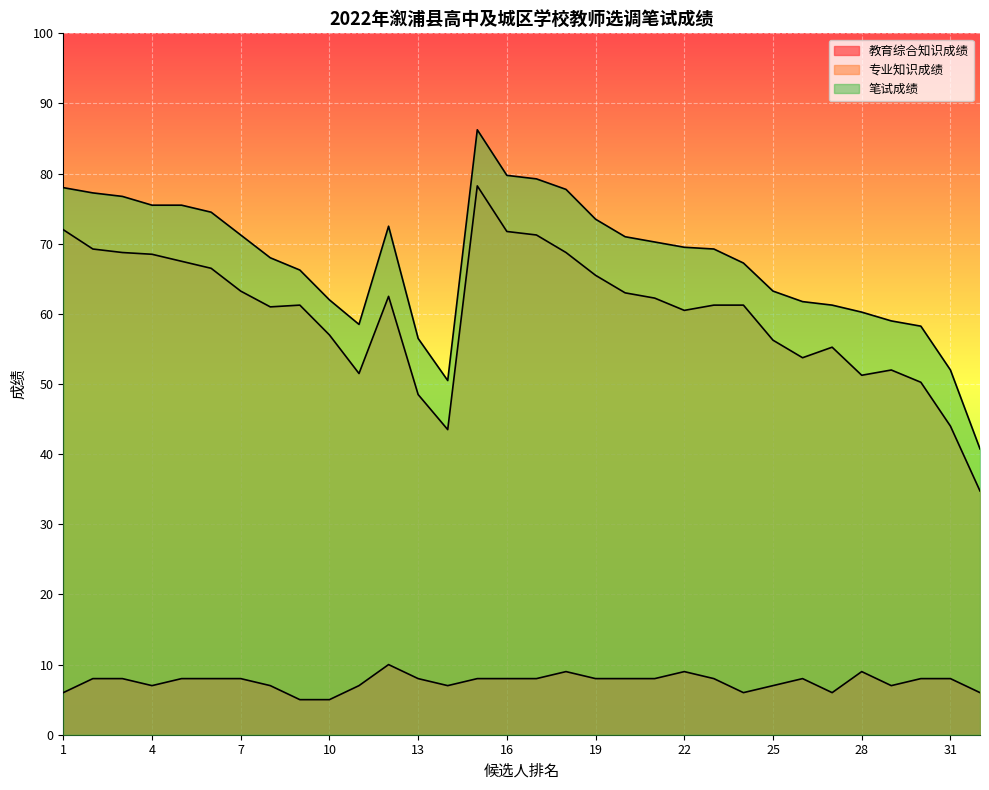

What is the minimum value shown in the chart?

5.0